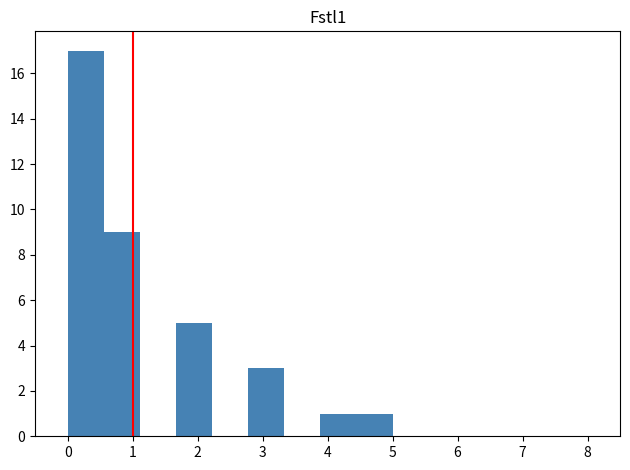

Reading left to right, list every bar in this chart as the range it spans on the x-axis followed by its height. Neither the bar edges nor the heights are printed on the chart, so give them approximately, as read against the axes.

0.0 to 0.6: 17
0.6 to 1.1: 9
1.1 to 1.7: 0
1.7 to 2.2: 5
2.2 to 2.8: 0
2.8 to 3.3: 3
3.3 to 3.9: 0
3.9 to 4.4: 1
4.4 to 5.0: 1